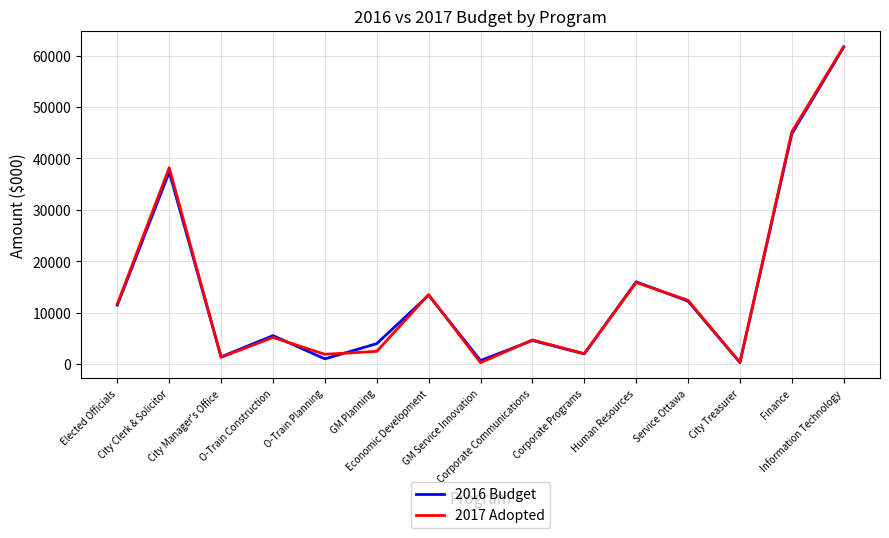

What is the difference between the 2016 Budget values at GM Service Innovation and City Manager's Office?

720